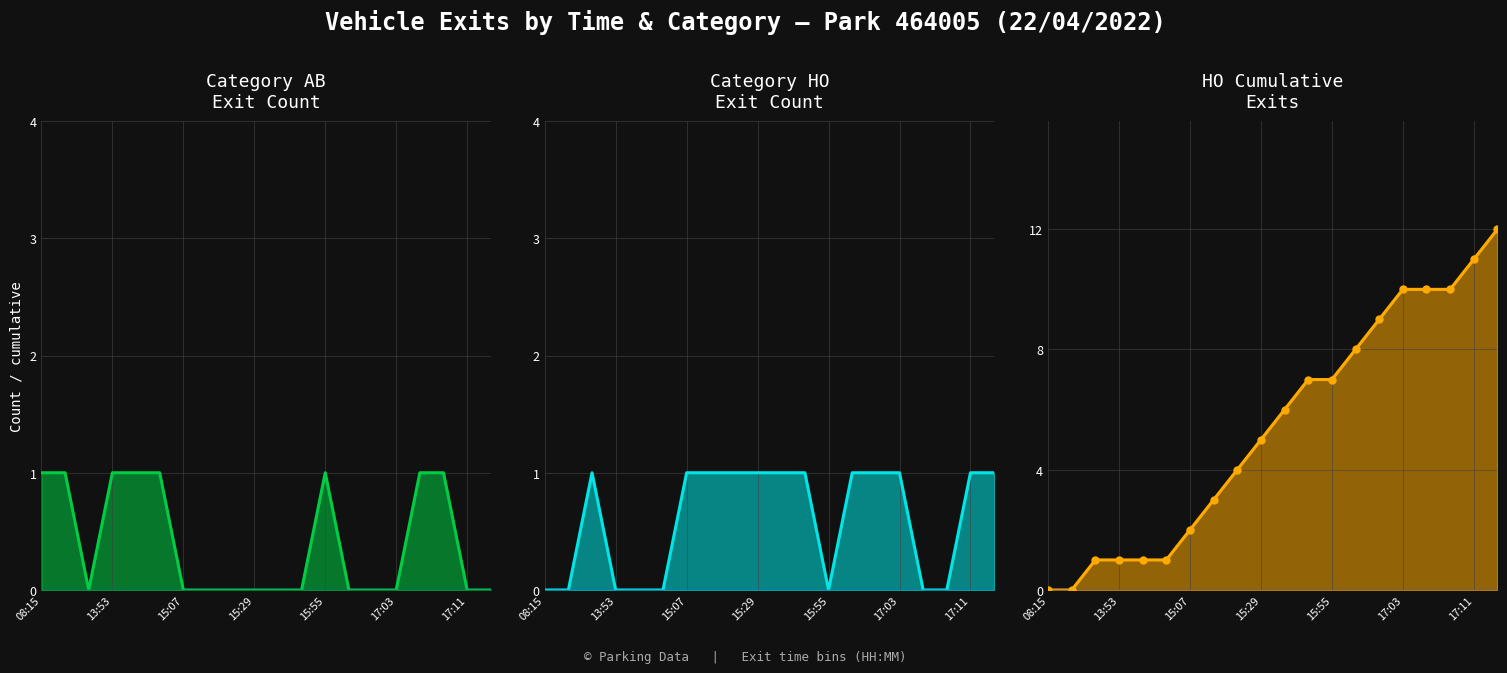

At 15:29, list the series in order from largest to smallest.

HO cumulative line, HO cumulative markers, HO count line, AB count line